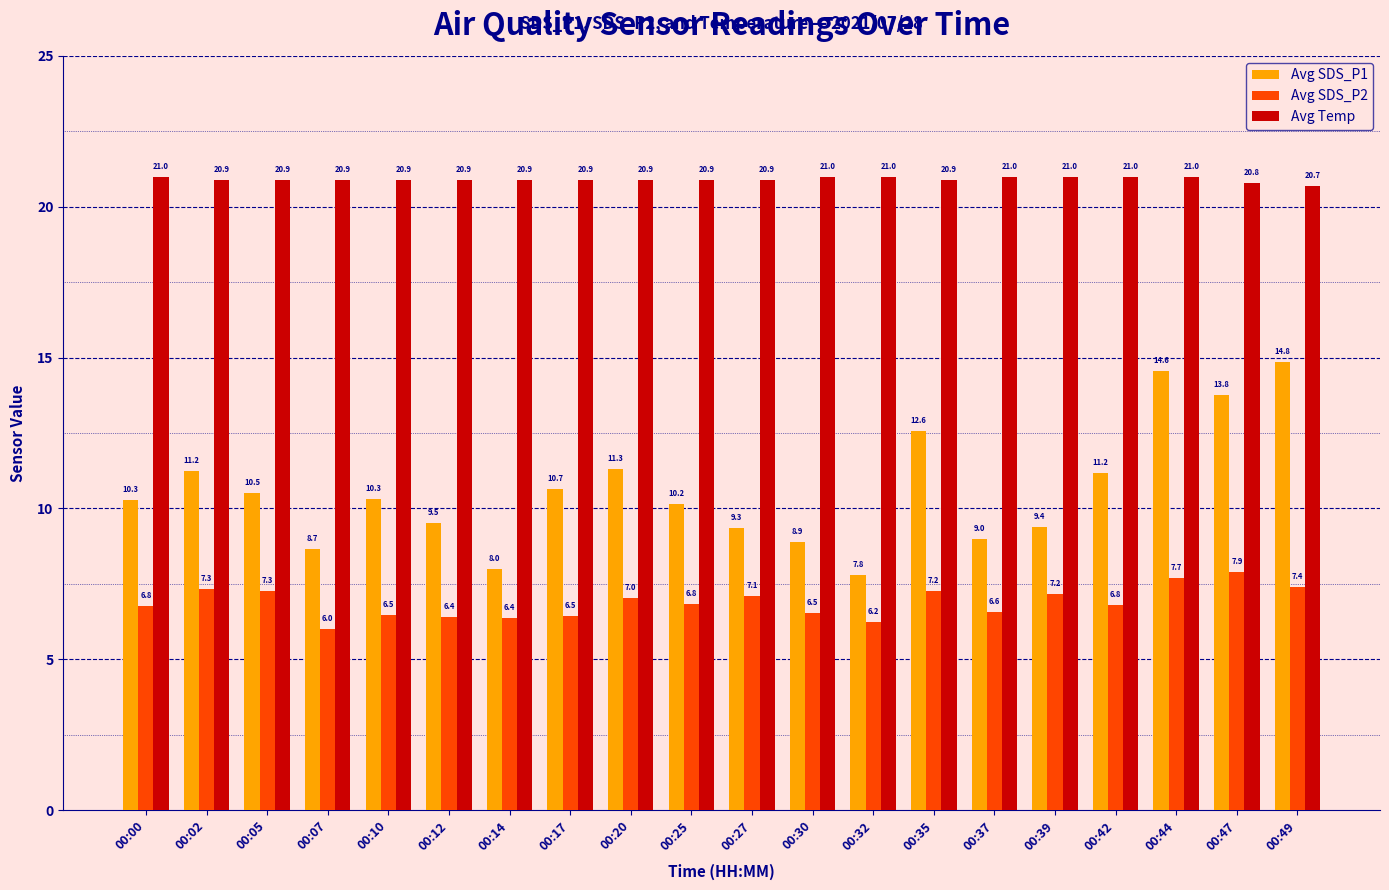

How many bars are there in each group?

3